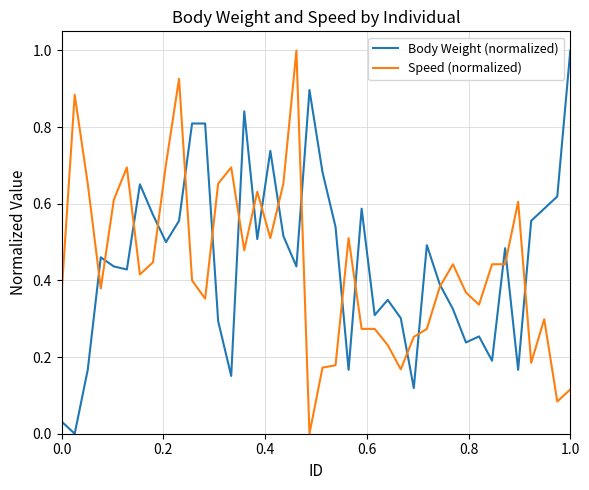

What is the greatest value displayed?

1.0